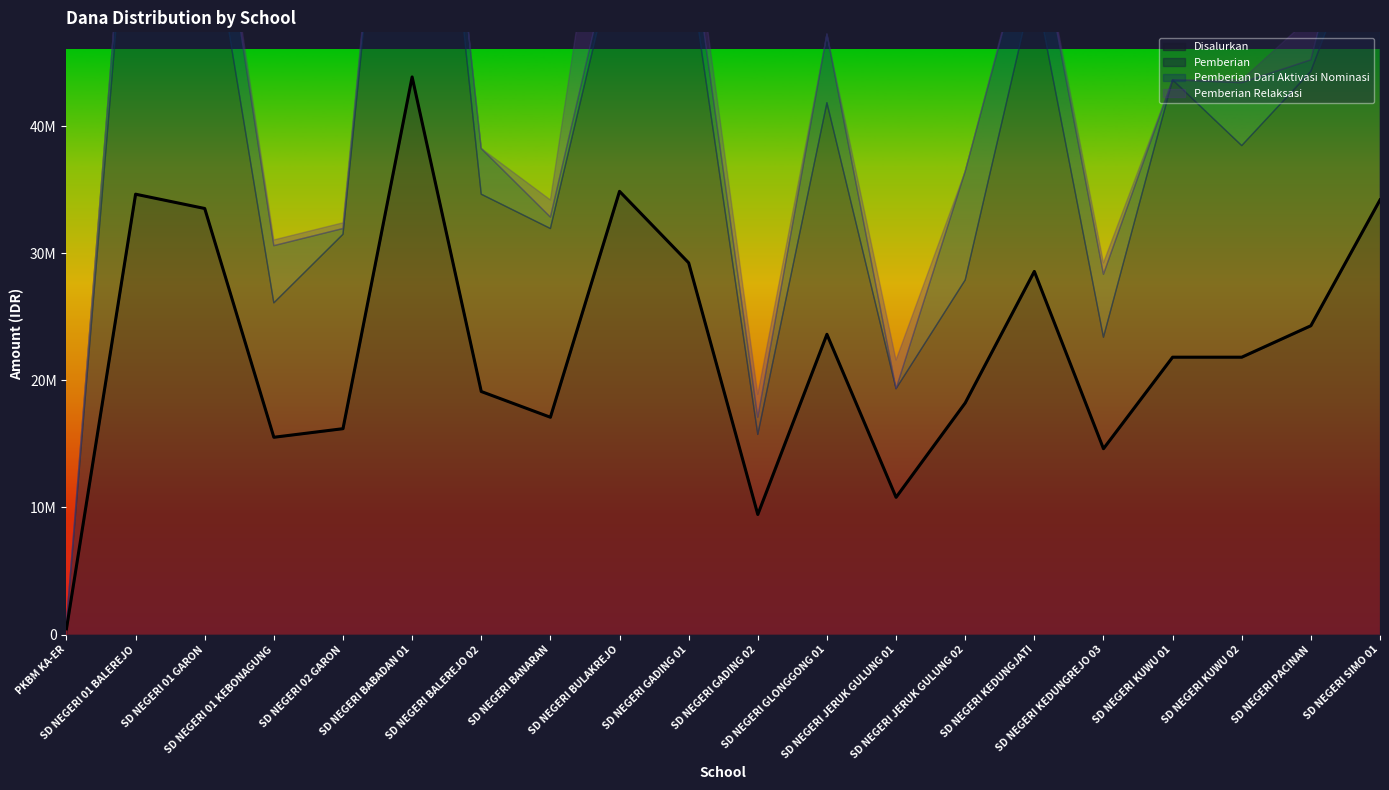

Does the chart display data point markers on the line(s)?

No